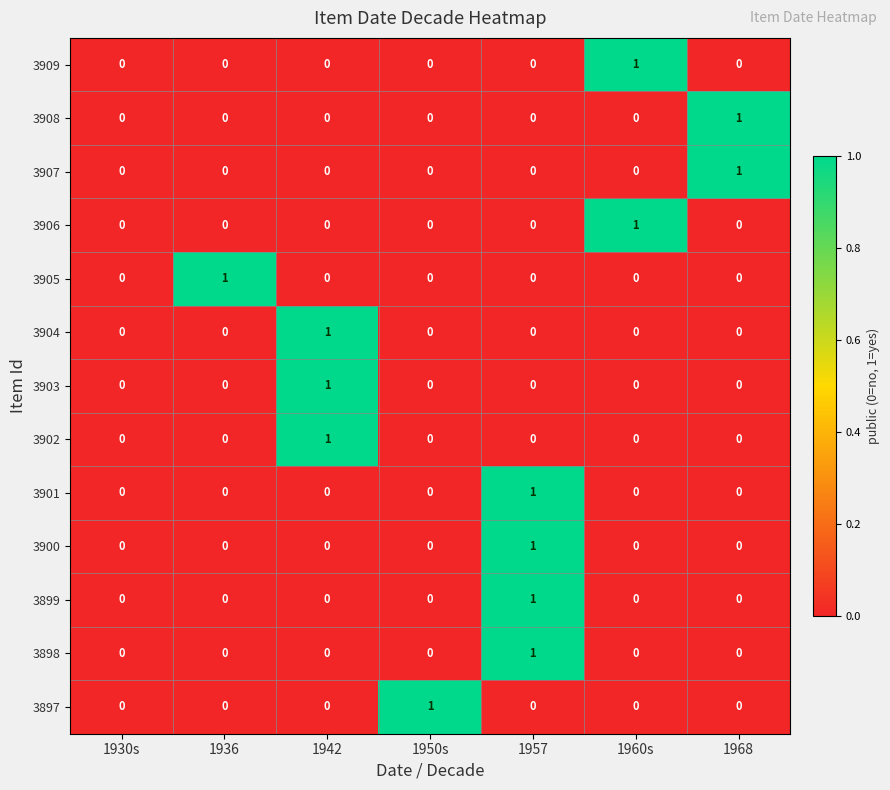

How many 3909 values are between 0 and 1?

7